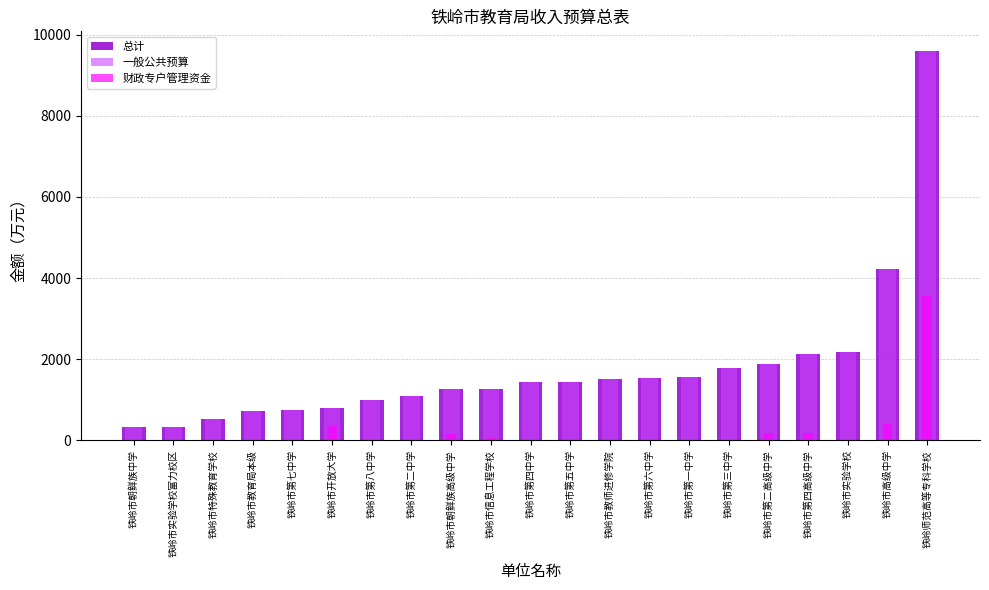

Which has a higher value, 铁岭市第八中学 or 铁岭市教育局本级?

铁岭市第八中学